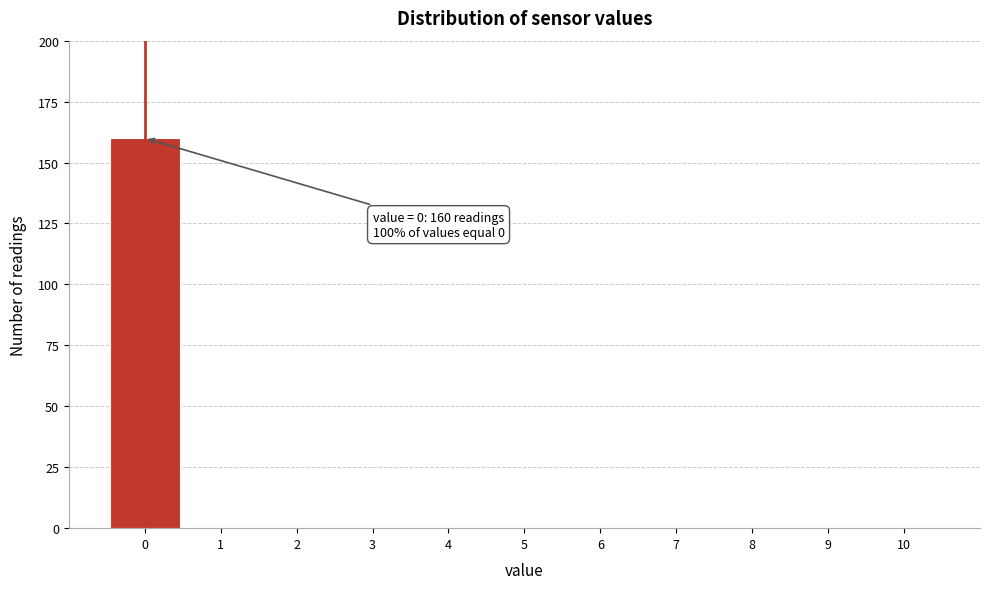

Which range on the x-axis has the tallest bar?

-0.5 to 0.5